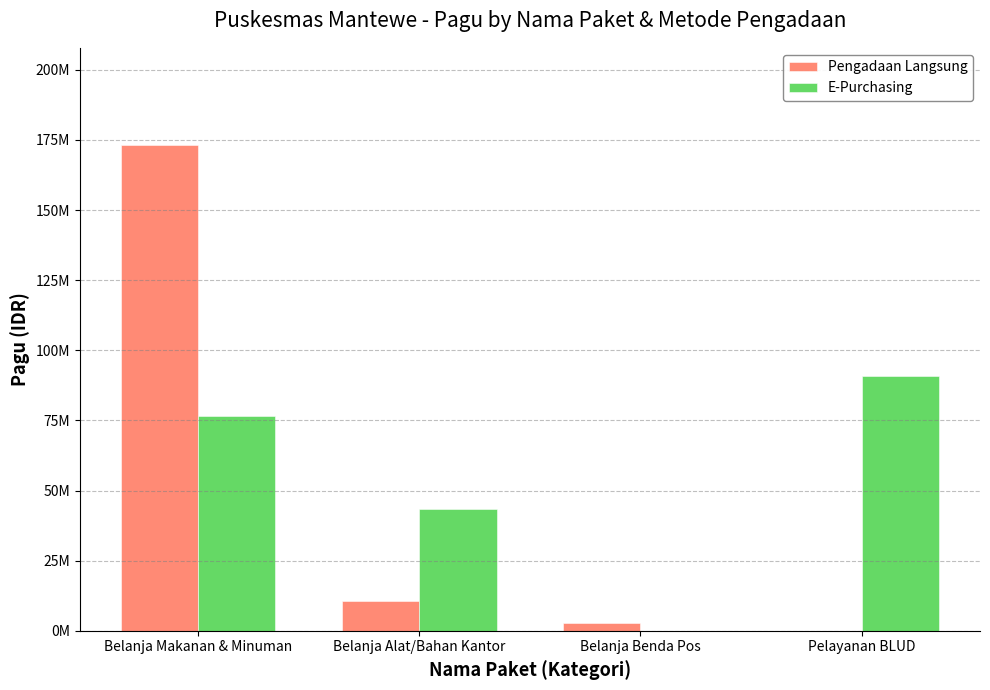

Does the chart contain stacked bars?

No